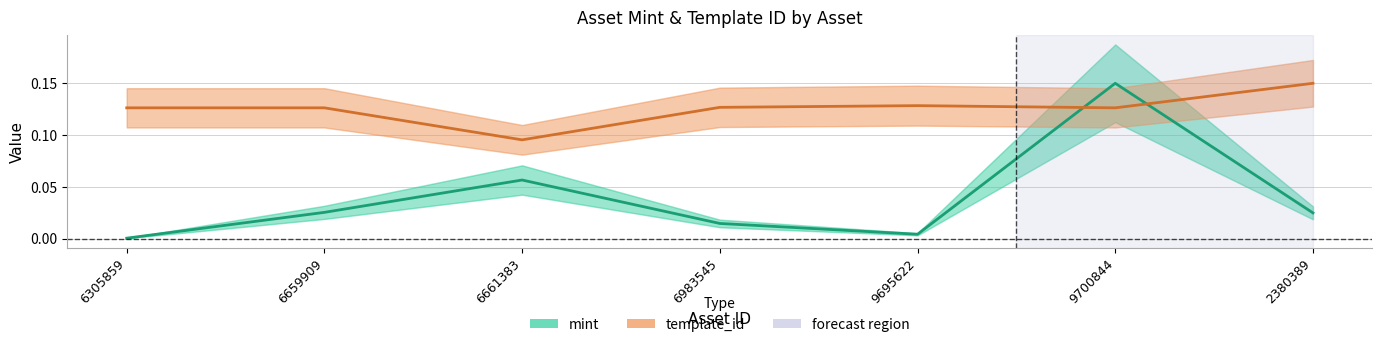

At how many categories does at least one series exceed 0?

7